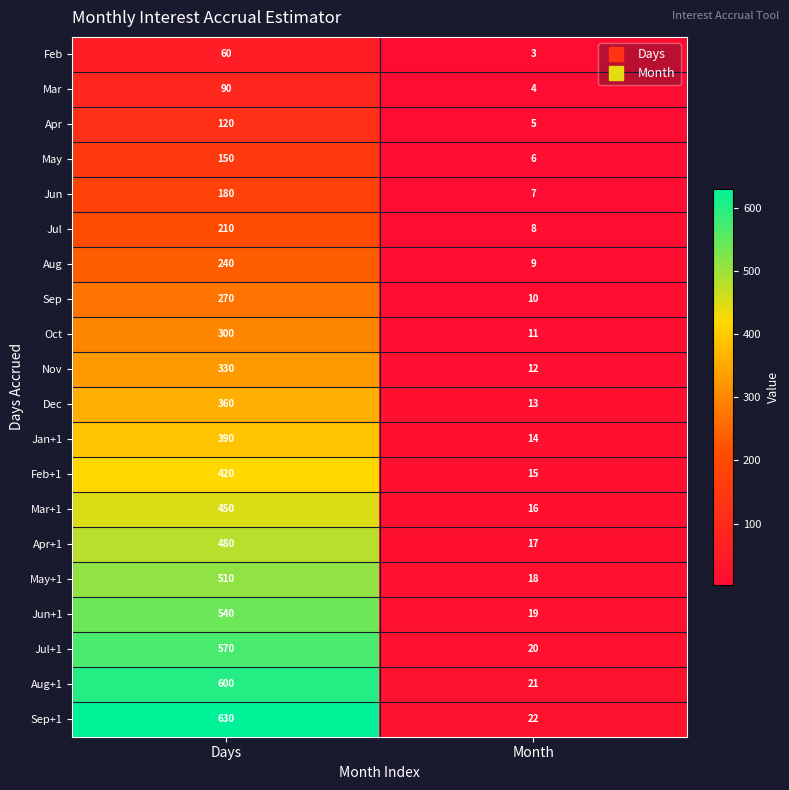

What is the difference between the maximum and minimum values in the Jun series?

173